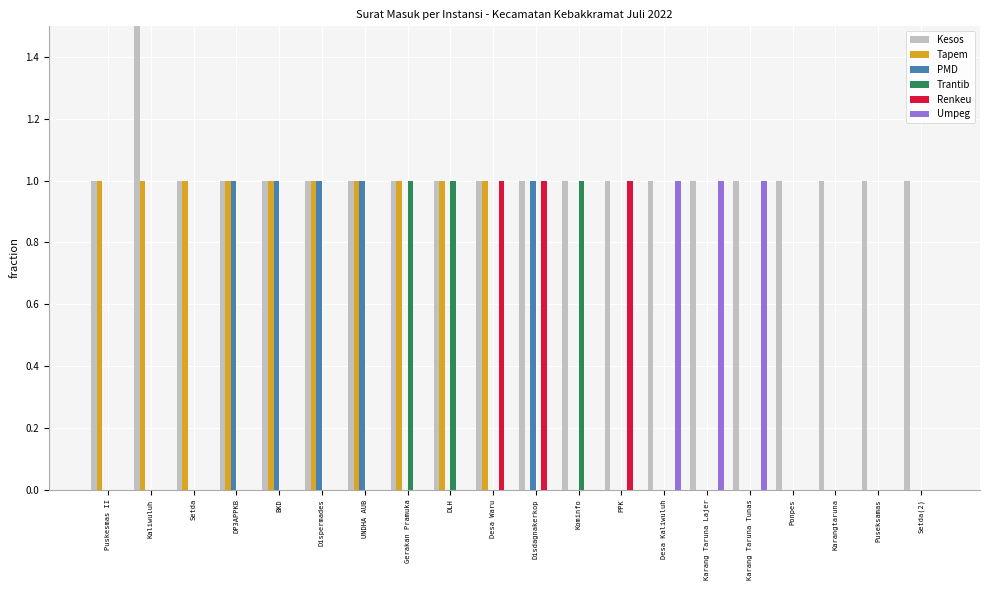

The value of Kesos at Desa Kaliwuluh is 1. True or false?

True